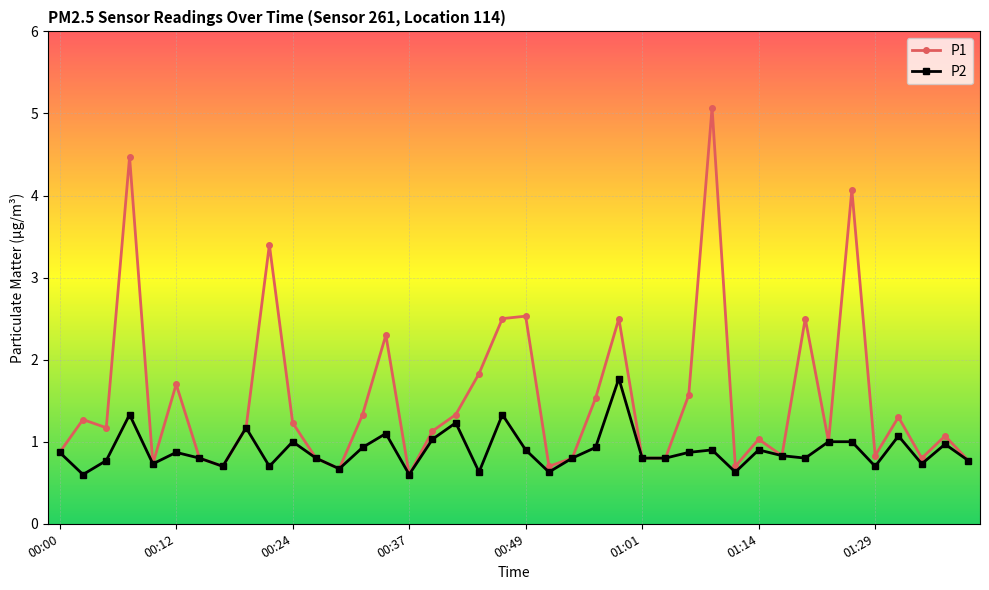

What is the highest value of the P1 series?

5.1